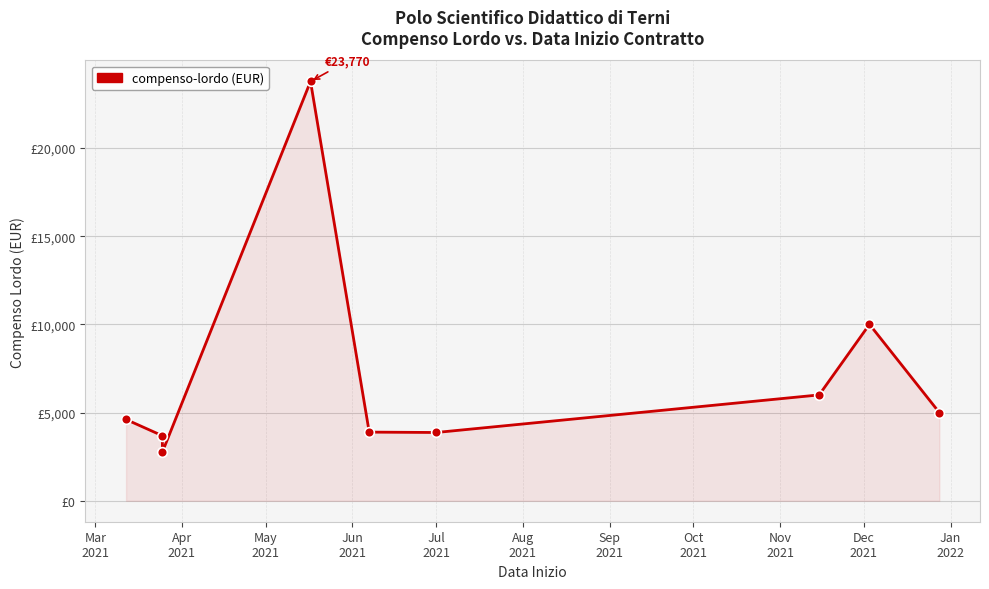

True or false: the data shows 9116 at Jun
2021.

False